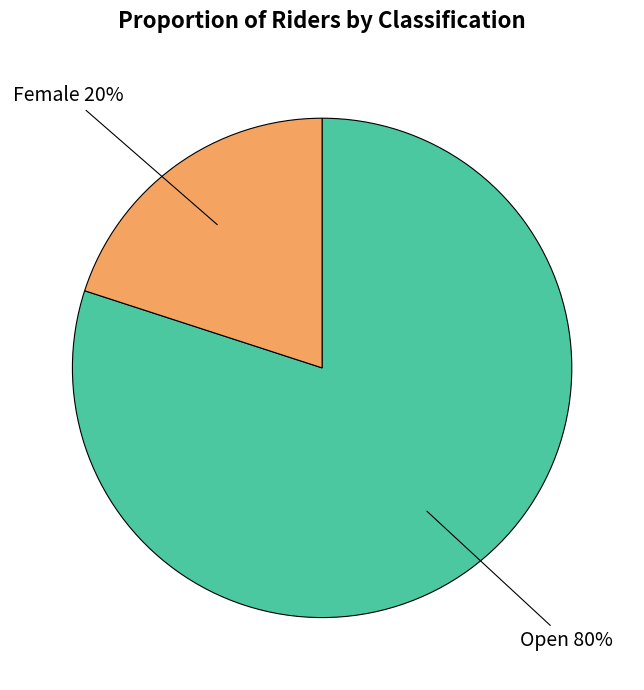

How many segments does this pie chart have?

2